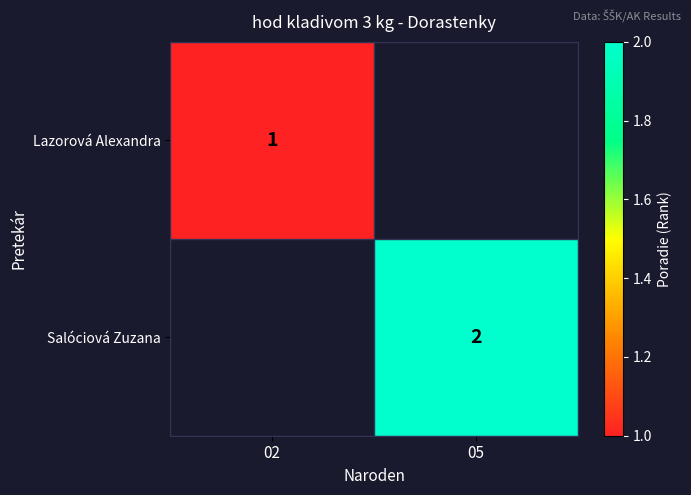

The value of Lazorová Alexandra at 02 is 1. True or false?

True